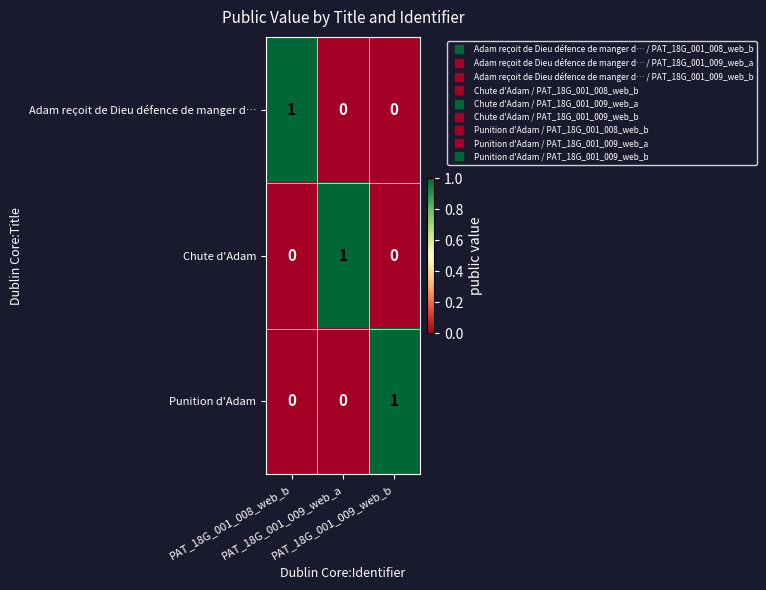

What is the spread (max minus min) of values at PAT_18G_001_009_web_a?

1